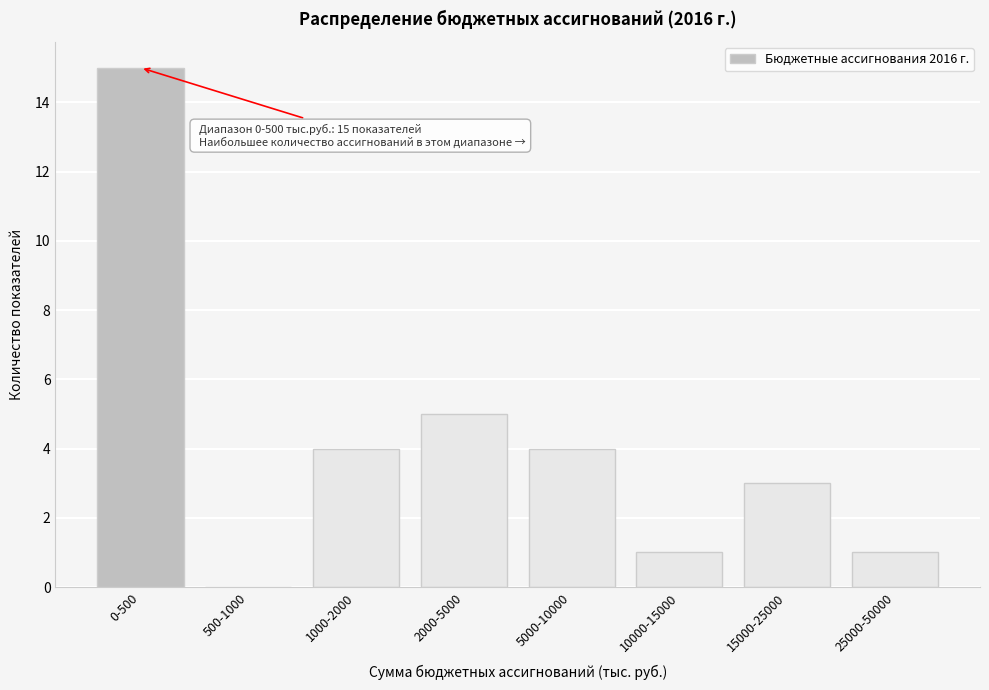

Reading left to right, what are all the values shown in this chart?

0-500=15	500-1000=0	1000-2000=4	2000-5000=5	5000-10000=4	10000-15000=1	15000-25000=3	25000-50000=1